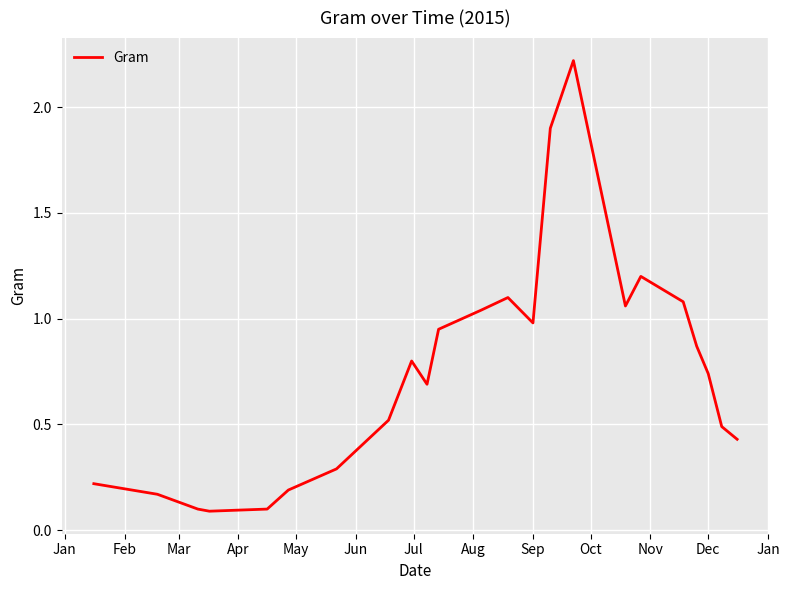

What is the maximum value shown in the chart?

2.2